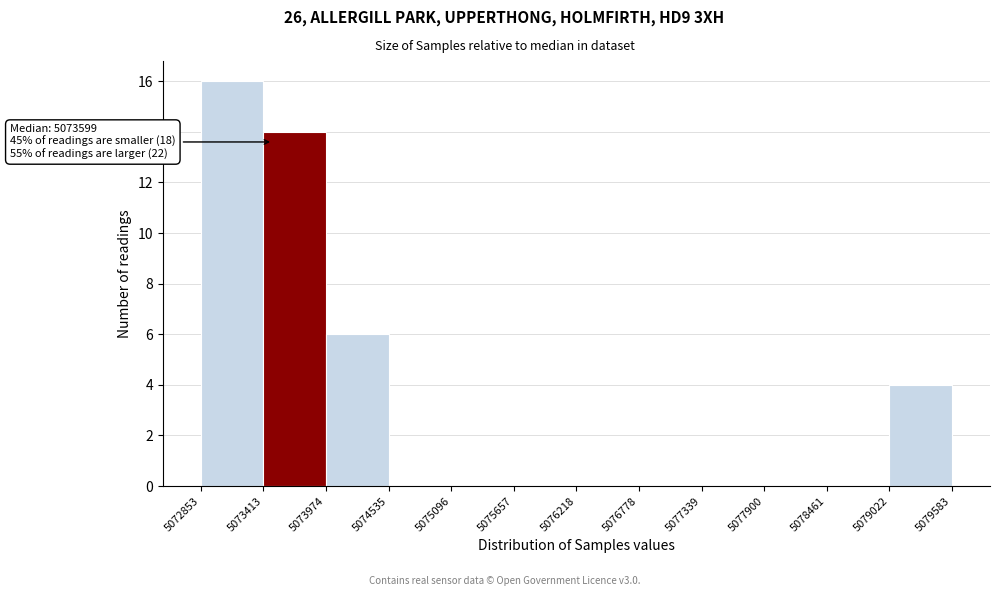

Over which range of the x-axis is the bar tallest?

5072853 to 5073413